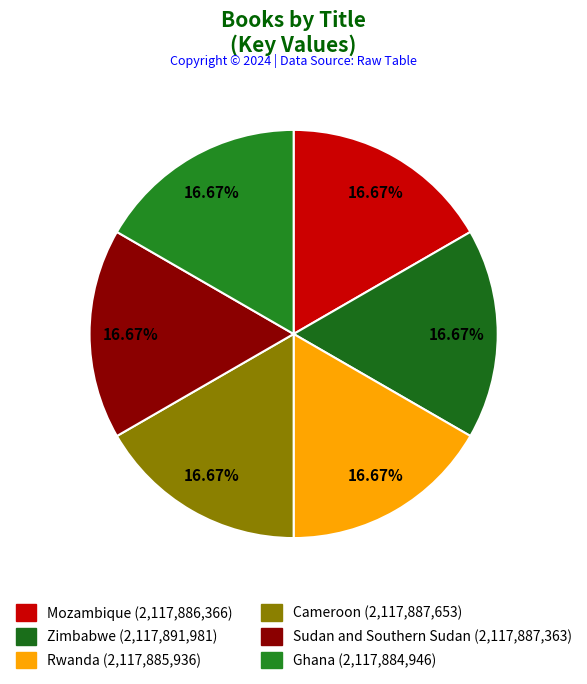

Combined, do Rwanda and Cameroon account for over 50%?

No